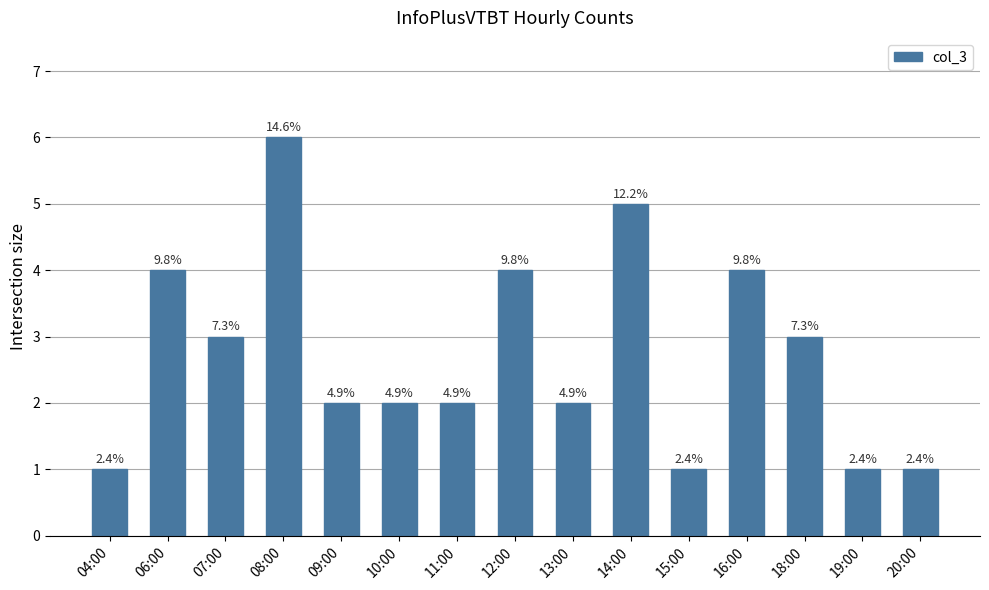

Does the chart contain any negative values?

No